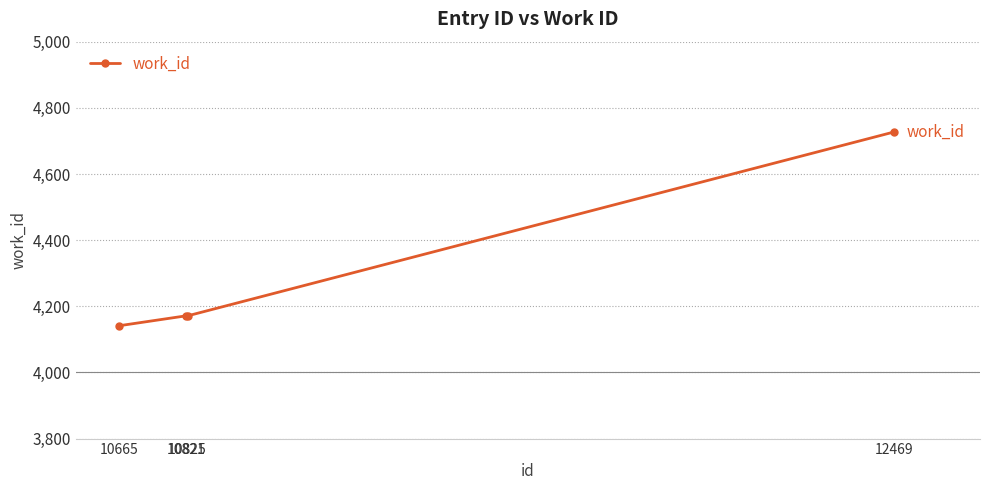

Which has a higher value, 12469 or 10665?

12469